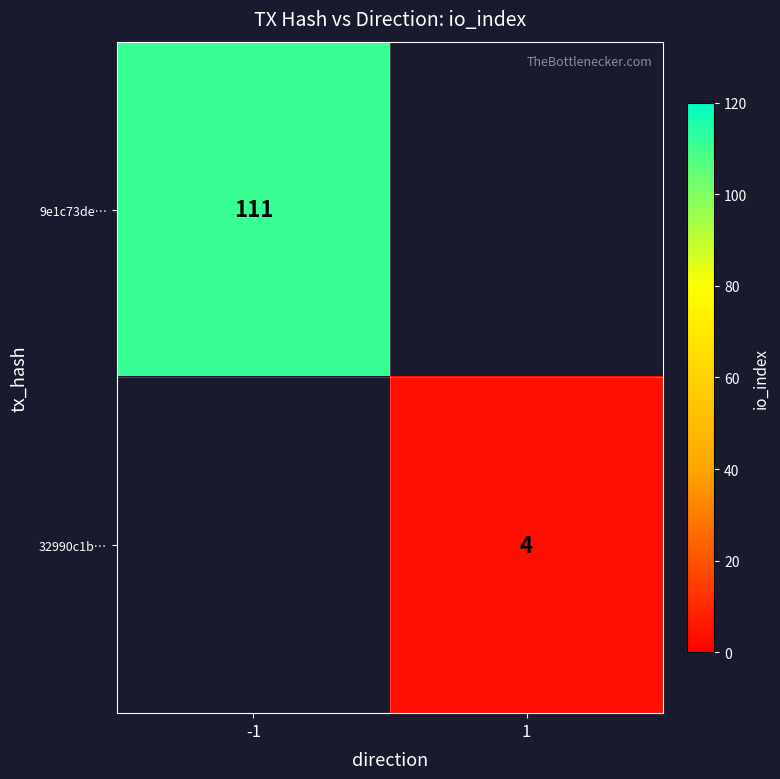

Is the value of 32990c1b… at 1 greater than the value of 9e1c73de… at -1?

No